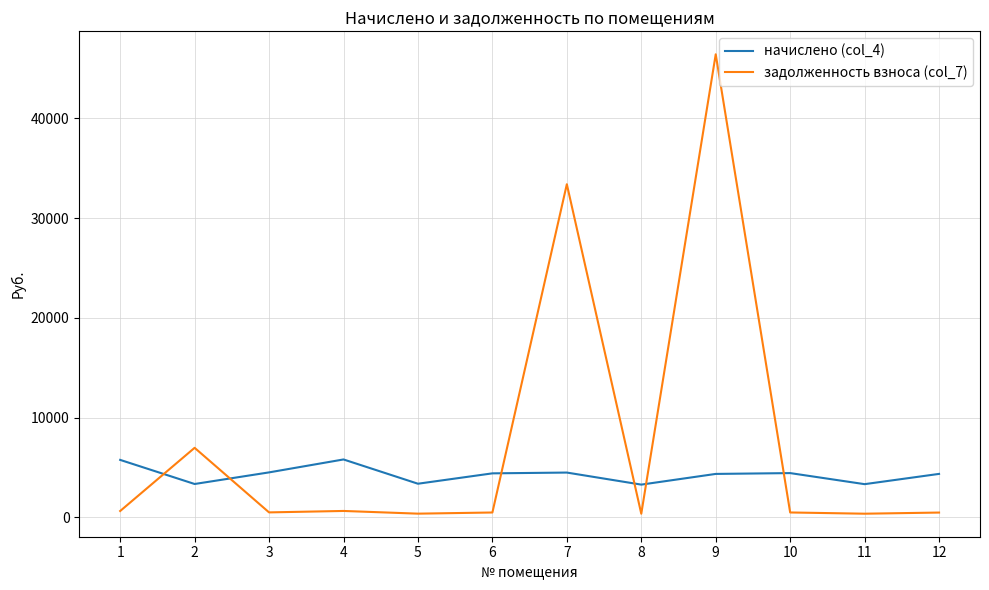

Rank the series by their average value, from lowest to highest.

начислено (col_4), задолженность взноса (col_7)